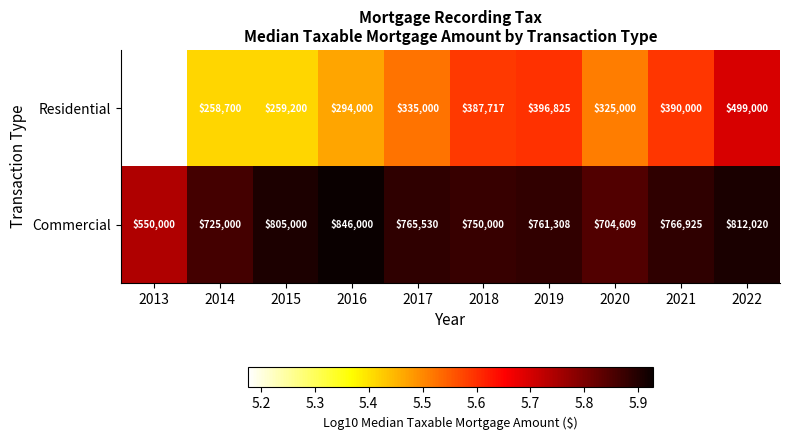

Is it true that Commercial equals 725000 at 2014?

True